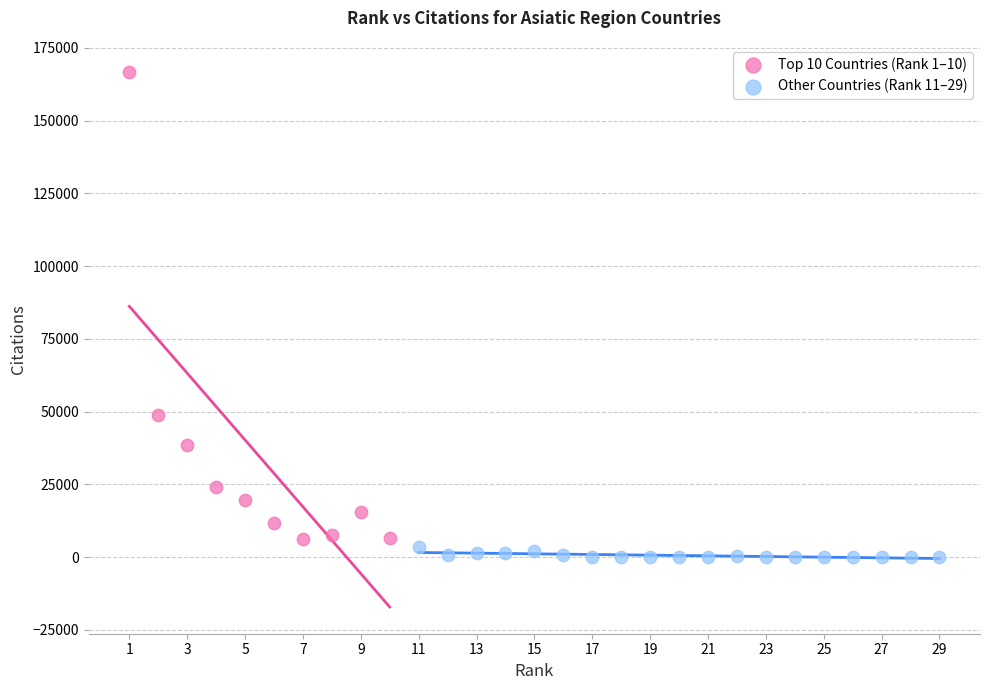

Which series contains the highest Y value?

Top 10 Countries (Rank 1–10)